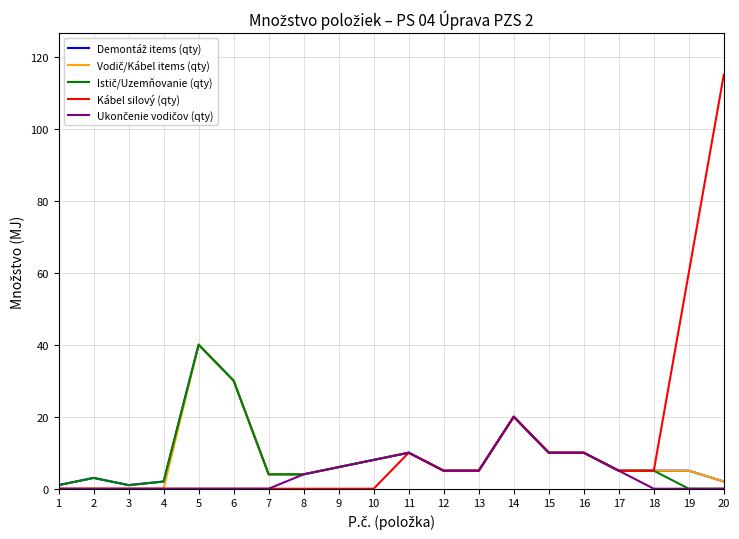

True or false: Kábel silový (qty) has a value of -55 at 5.

False